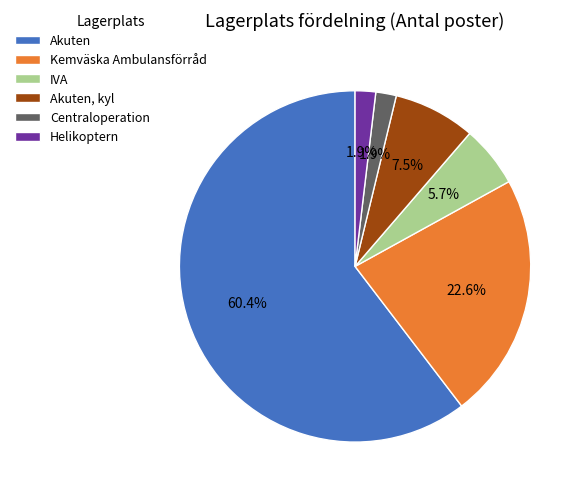

Is Akuten the majority of the pie?

Yes